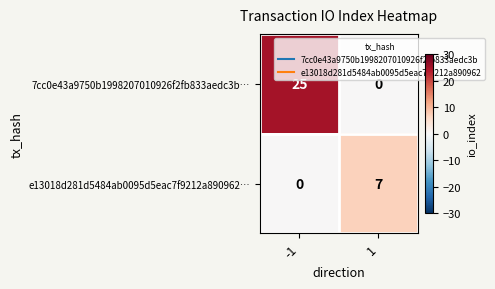

Which series has the widest spread of values?

7cc0e43a9750b1998207010926f2fb833aedc3b…